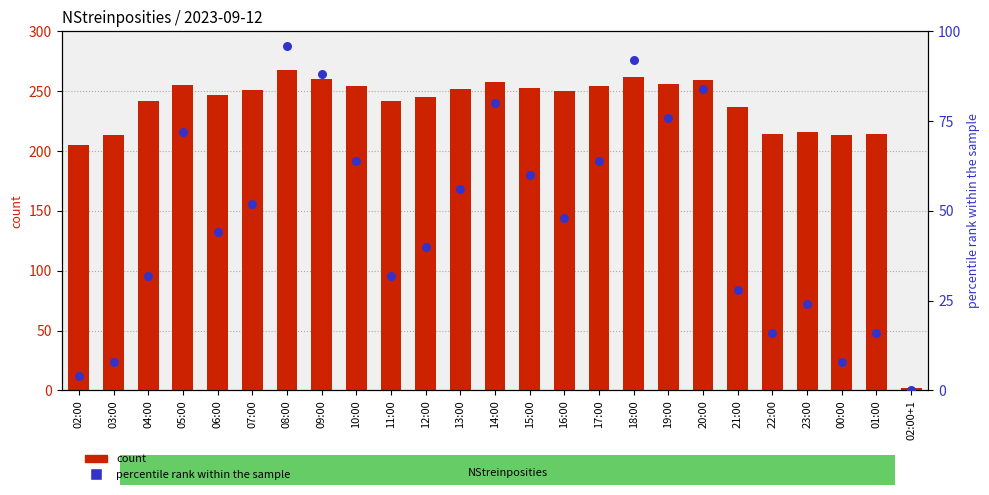

Which series has the largest total across all categories?

count